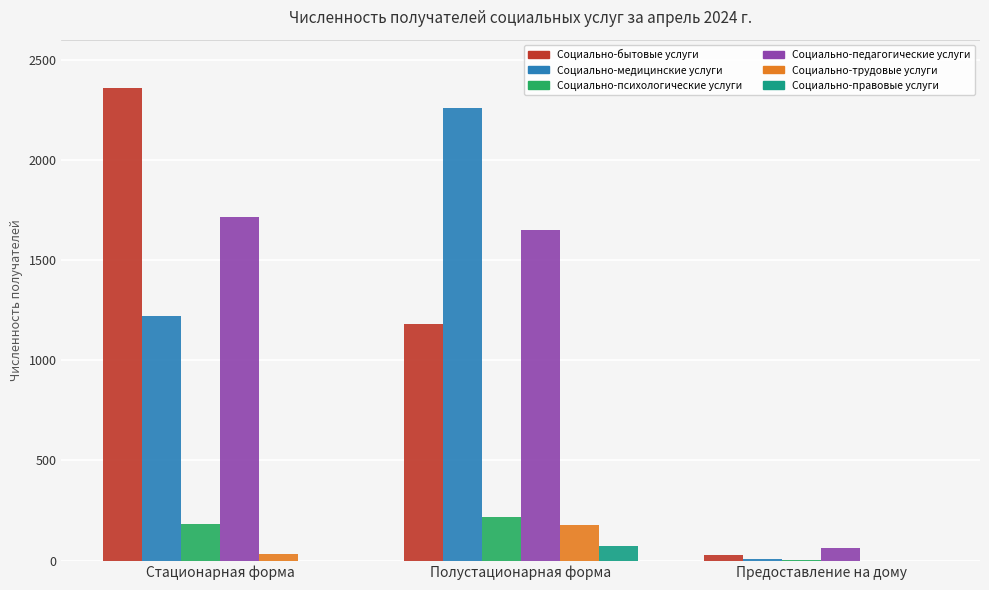

Are the bars horizontal?

No